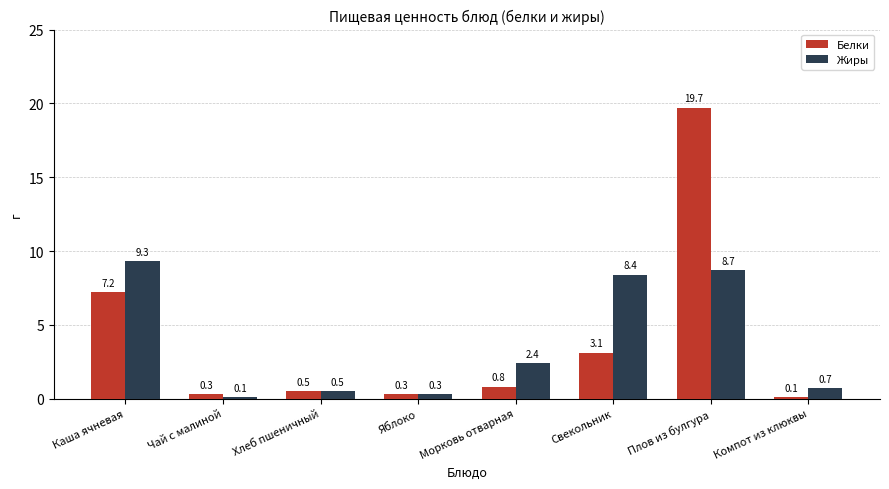

What is the smallest value displayed?

0.1